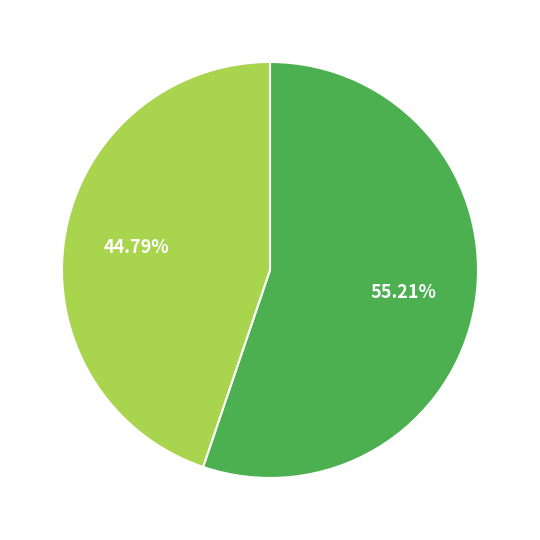

How many segments does this pie chart have?

2